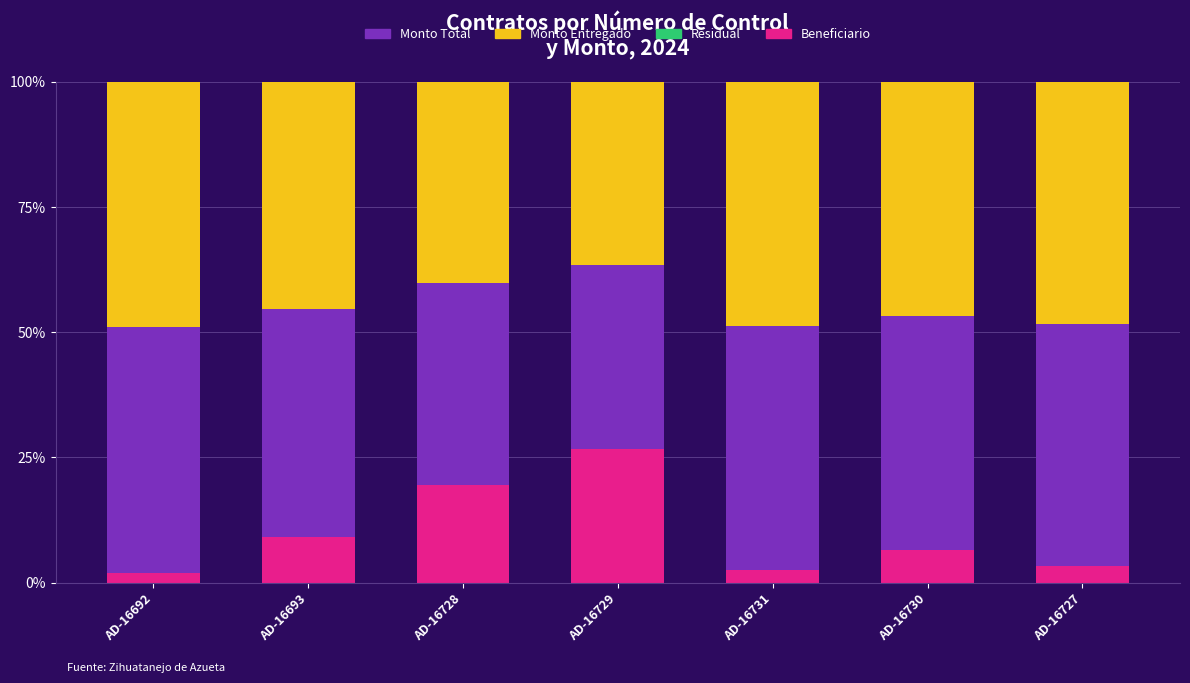

Which category has the highest value in the Beneficiario series?

AD-16729